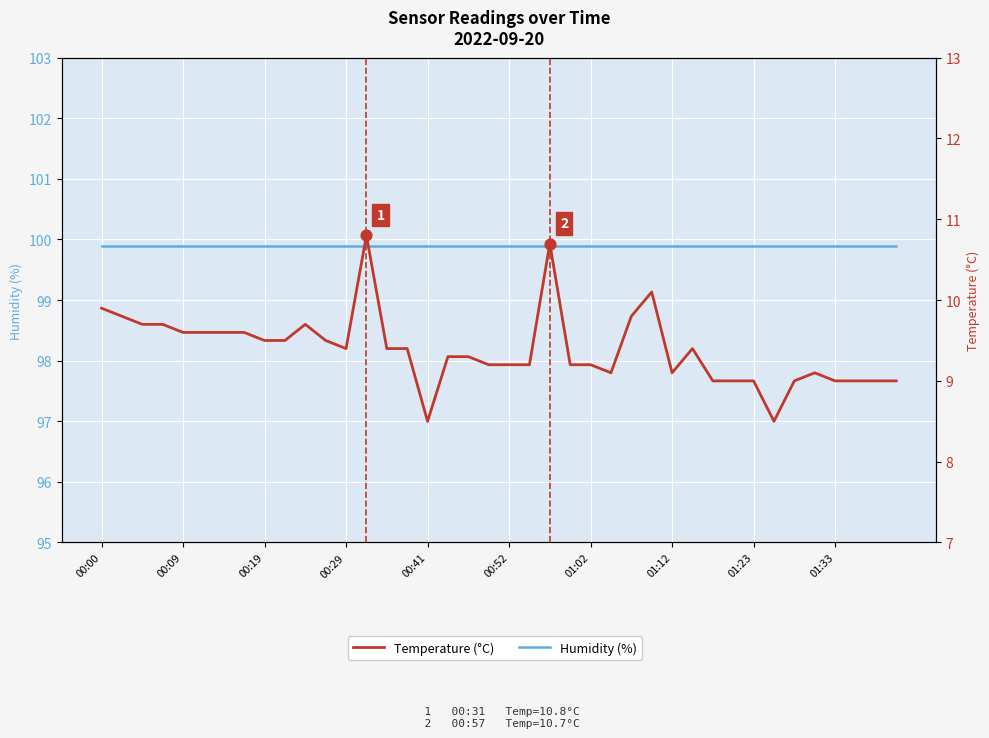

Is the value of Temperature (°C) at 01:23 greater than the value of Humidity (%) at 15?

No